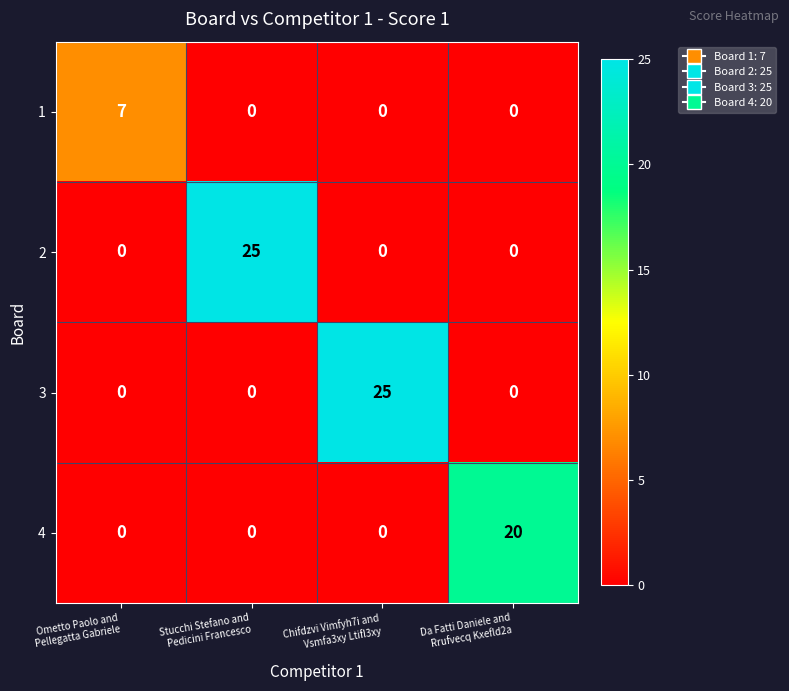

What is the difference between the maximum and minimum values in the 1 series?

7